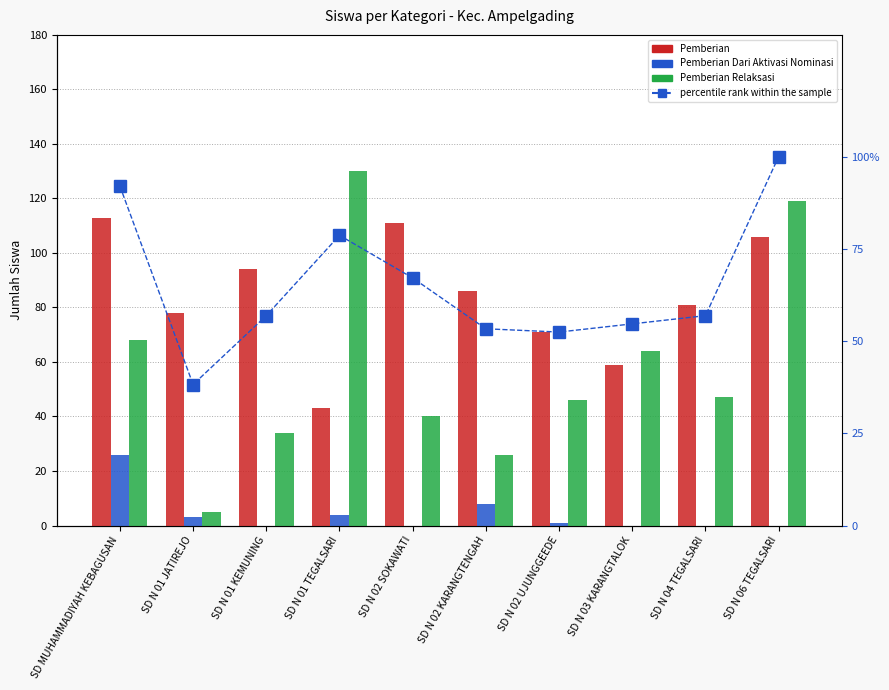

What is the value of the Pemberian Relaksasi bar at the 10th from the left?

119.0